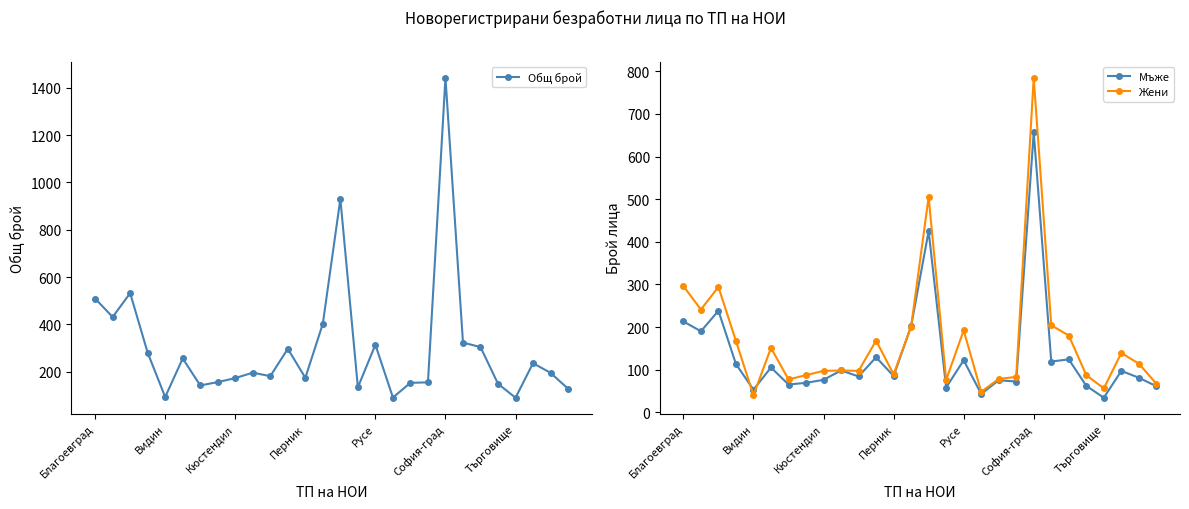

What is the difference between the second highest and second lowest values in the Общ брой series?

839